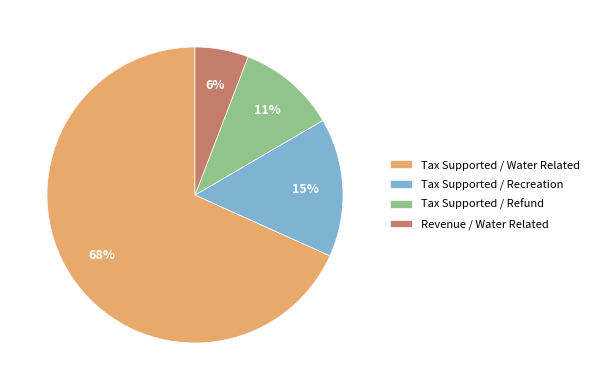

Approximately how many times larger is the value at Revenue / Water Related compared to Tax Supported / Water Related?

0.1